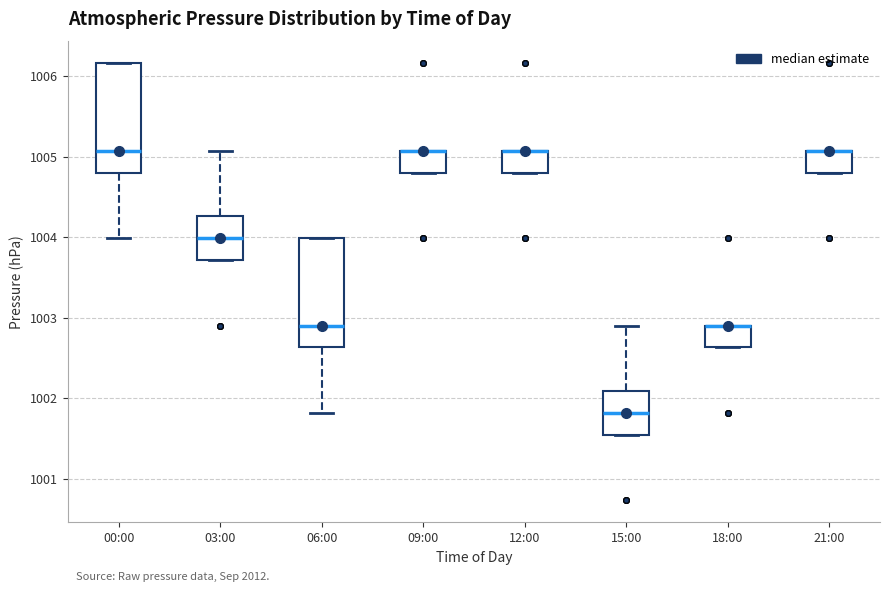

Reading left to right, read every box against the y-axis: the position of its median line, the range the box covers, and the ends of its whiskers. The values are not printed on the chart, so give them approximately, as read against the axis.

00:00: median 1005.1, box 1004.8 to 1006.2, whiskers 1004.0 to 1006.2
03:00: median 1004.0, box 1003.7 to 1004.3, whiskers 1003.7 to 1005.1
06:00: median 1002.9, box 1002.6 to 1004.0, whiskers 1001.8 to 1004.0
09:00: median 1005.1 (drawn on the box's upper edge), box 1004.8 to 1005.1, whiskers 1004.8 to 1005.1
12:00: median 1005.1 (drawn on the box's upper edge), box 1004.8 to 1005.1, whiskers 1004.8 to 1005.1
15:00: median 1001.8, box 1001.5 to 1002.1, whiskers 1001.5 to 1002.9
18:00: median 1002.9 (drawn on the box's upper edge), box 1002.6 to 1002.9, whiskers 1002.6 to 1002.9
21:00: median 1005.1 (drawn on the box's upper edge), box 1004.8 to 1005.1, whiskers 1004.8 to 1005.1